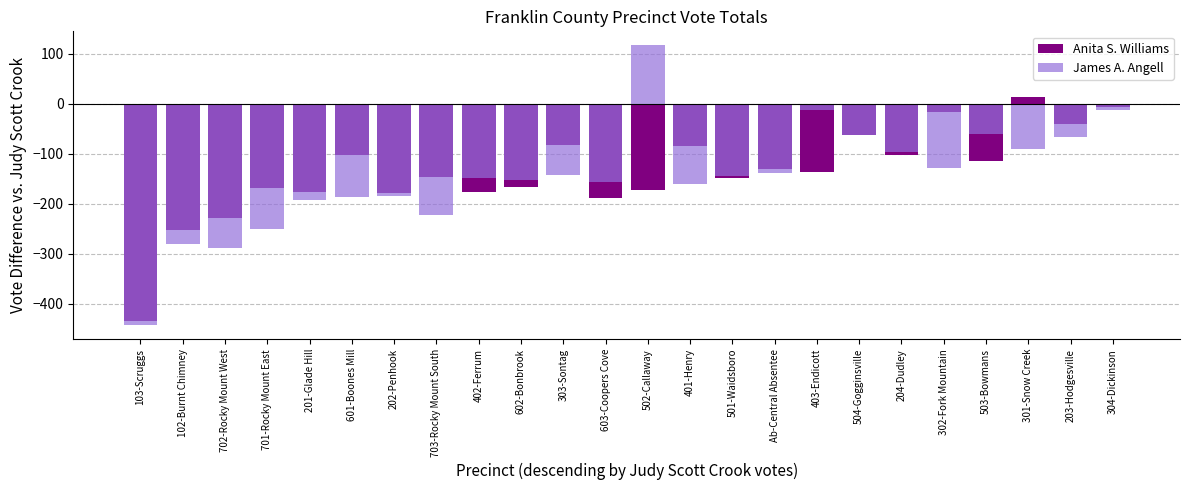

At which category is the sum across all series the highest?

304-Dickinson